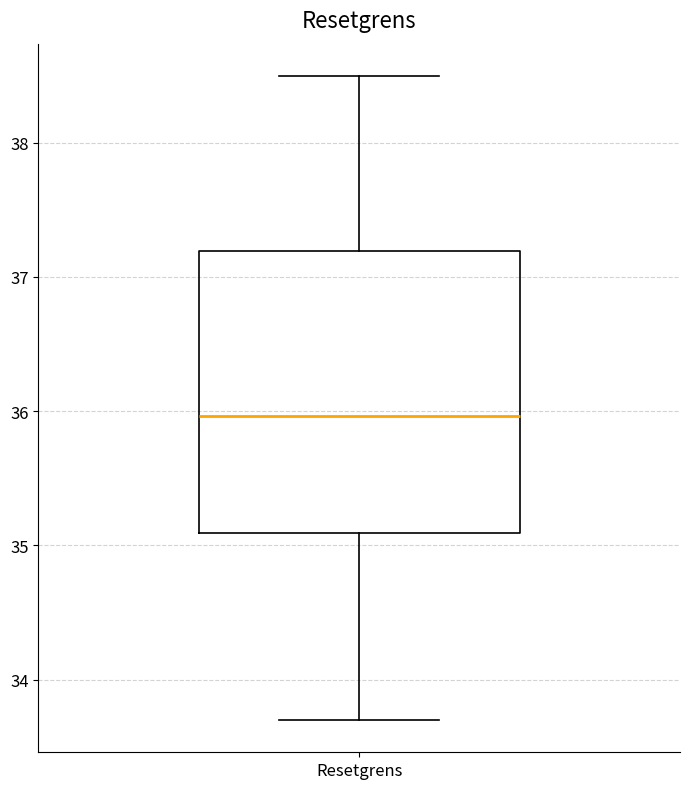

Where does the median line of the box for Resetgrens sit on the y-axis? The values are not printed on the chart, so give them approximately, as read against the axis.

36.0